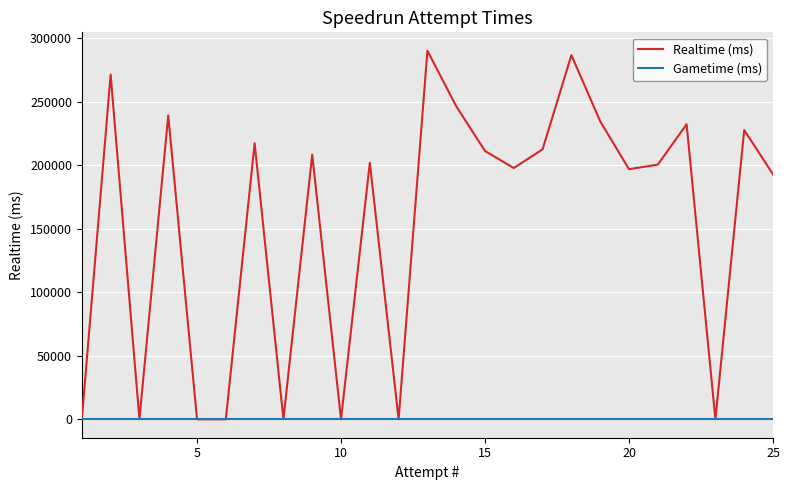

How many categories are shown in the chart?

25